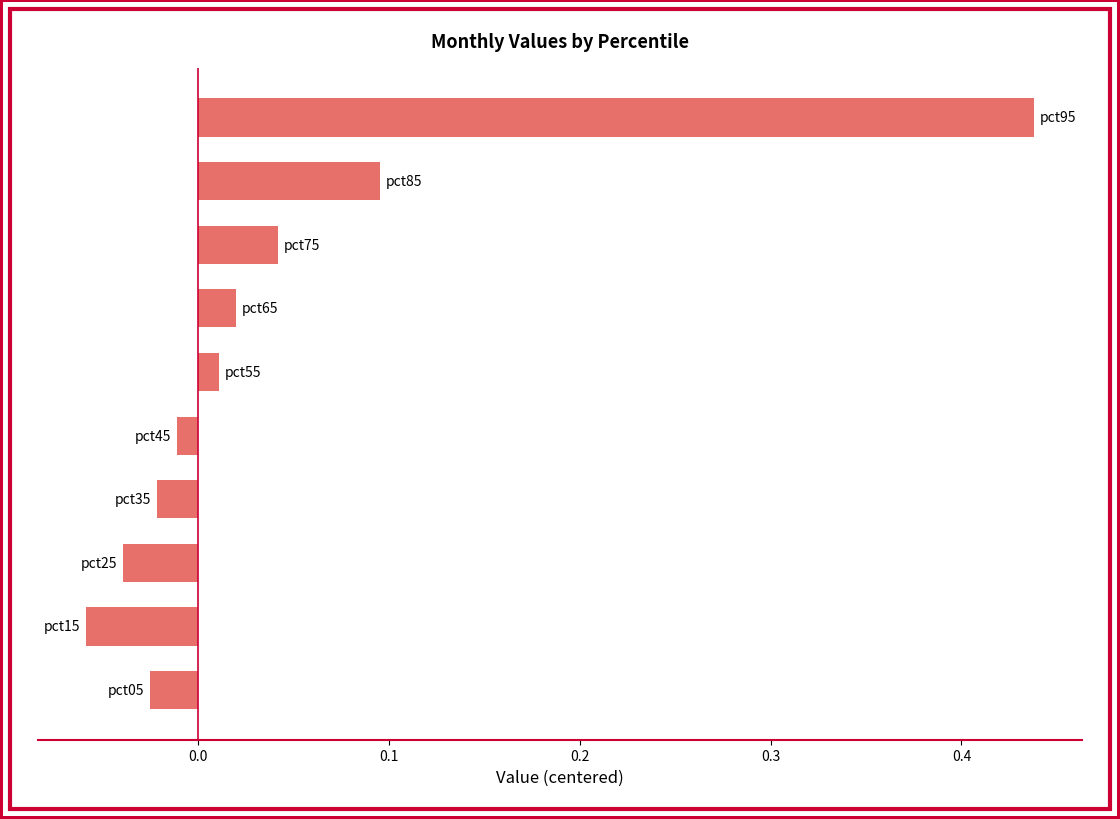

What is the sum of all values?

0.5